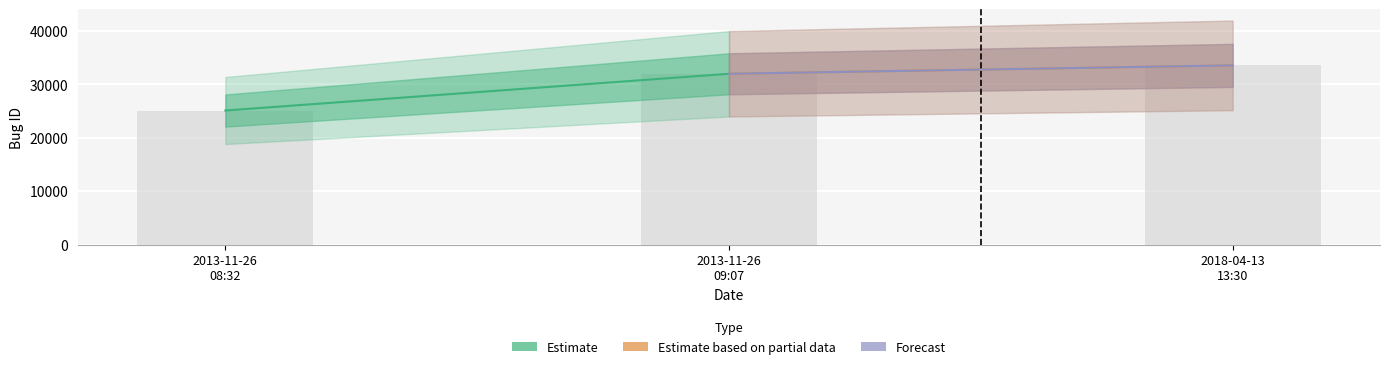

How many bars are there in total?

3